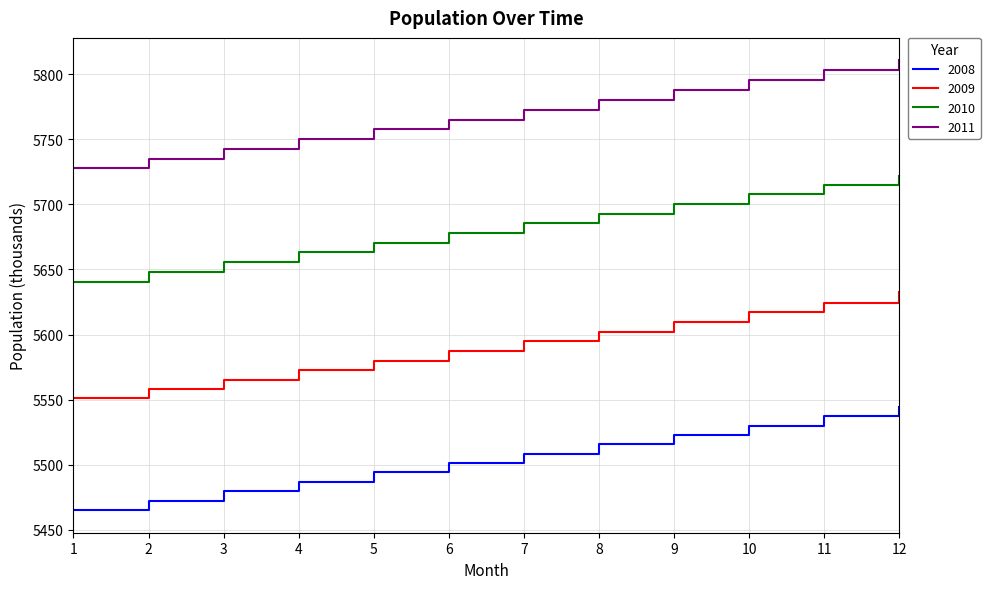

What is the approximate value of 2008 at 3?

5479.6